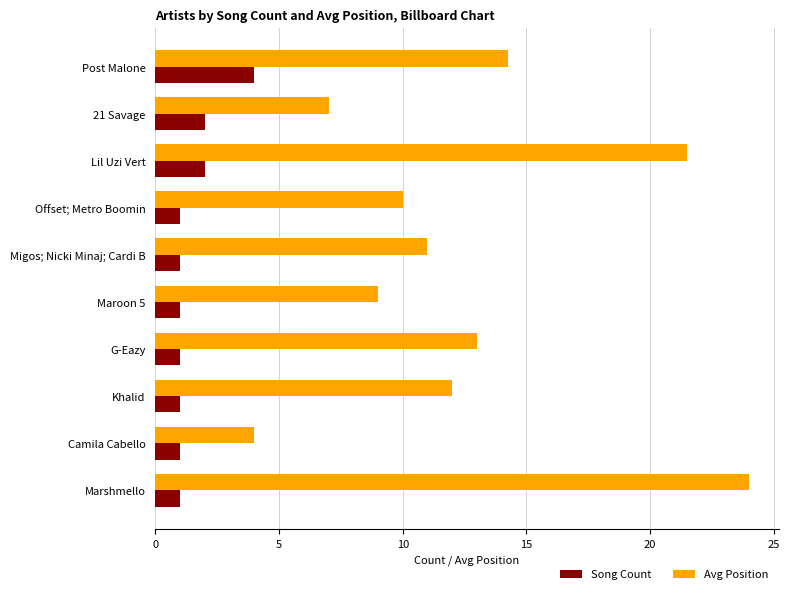

The value of Avg Position at Lil Uzi Vert is 21.5. True or false?

True